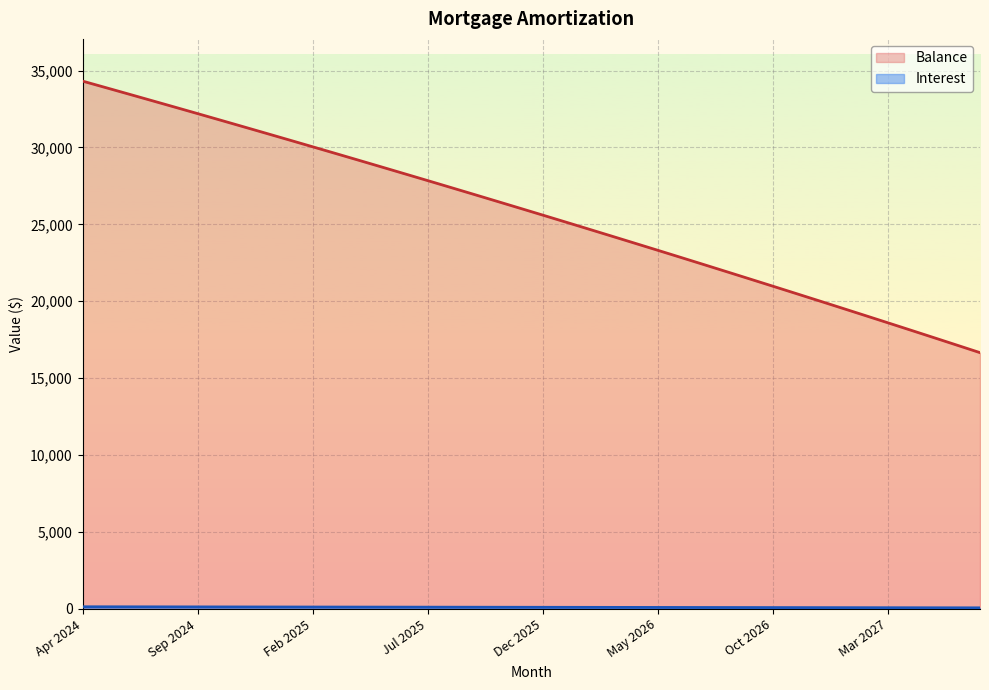

At how many categories does at least one series exceed 4428?

40